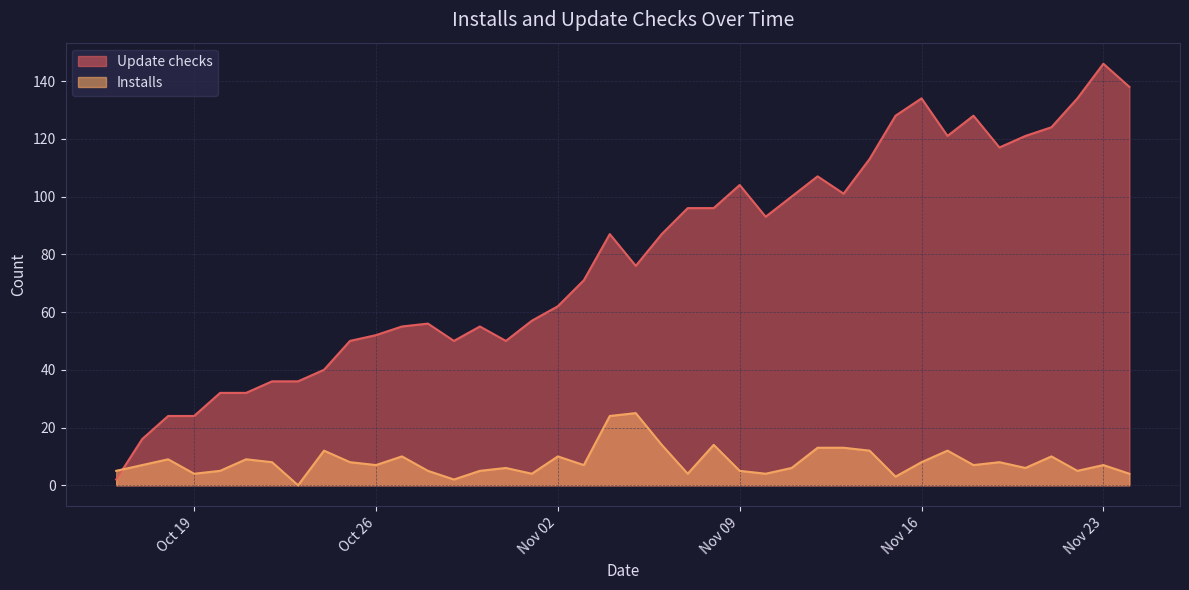

List the series in order of their peak value, lowest first.

Installs, Update checks